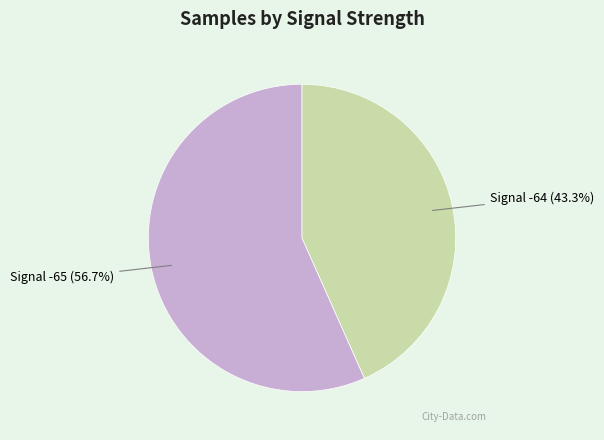

Is there any slice that represents more than half of the pie?

Yes